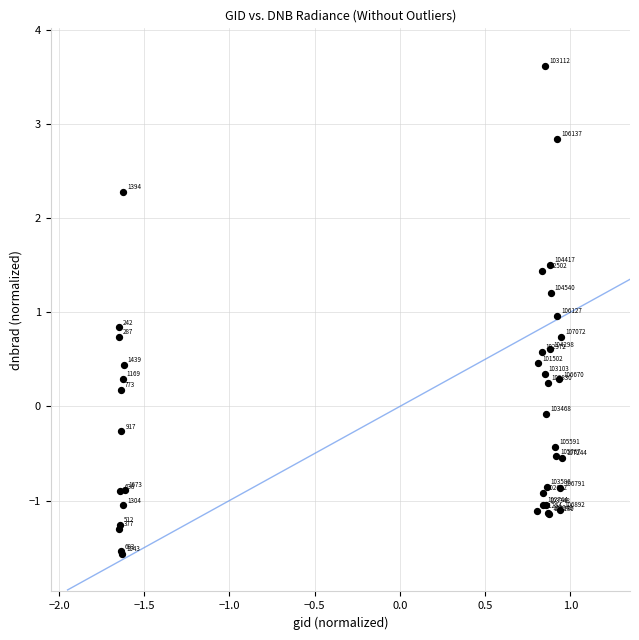

What Y value in the scatter plot is closest to 1?

1.0